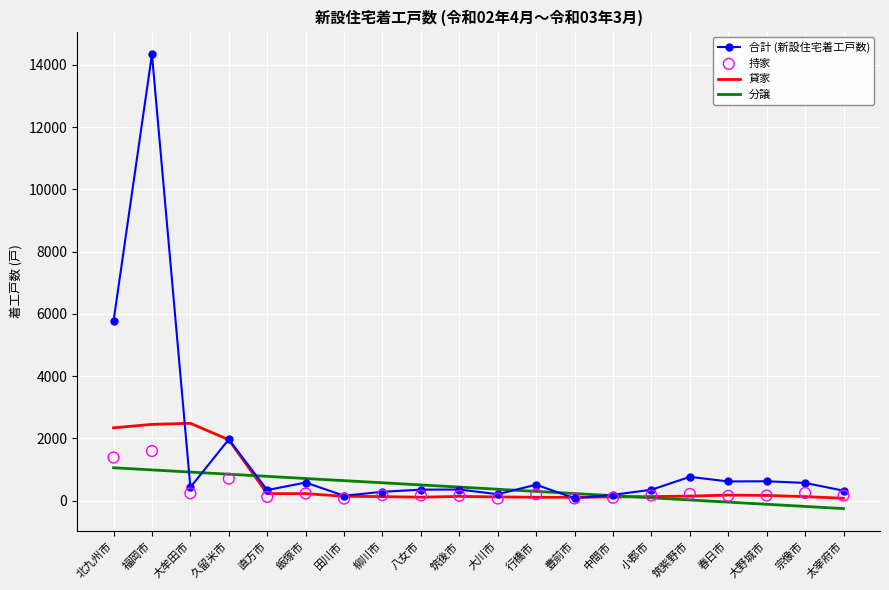

Is the value of 分譲 at 八女市 greater than the value of 貸家 at 小郡市?

Yes